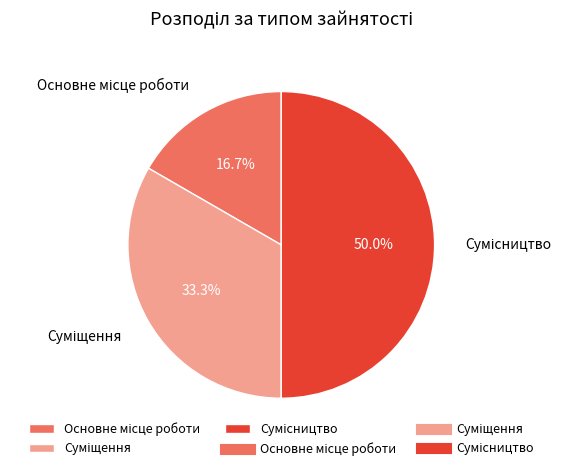

To the nearest percent, what percentage of the pie is Суміщення?

33%